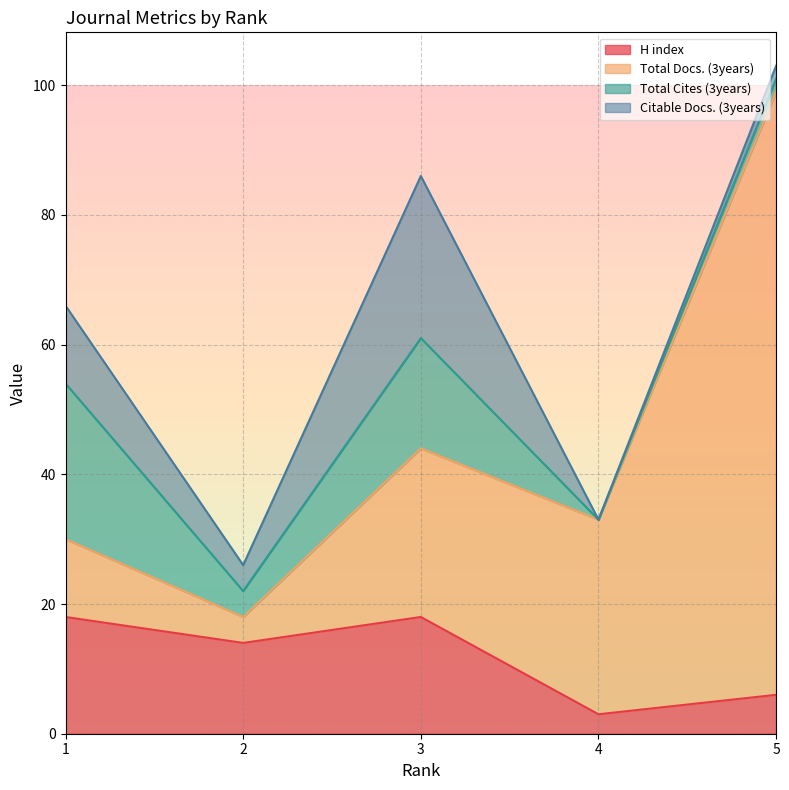

The H index series shows 6 at 5. True or false?

True